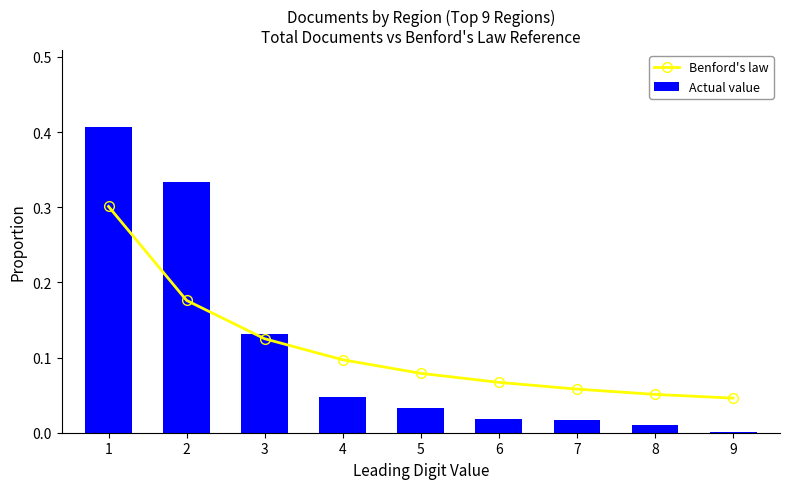

How many distinct data groups are displayed?

2